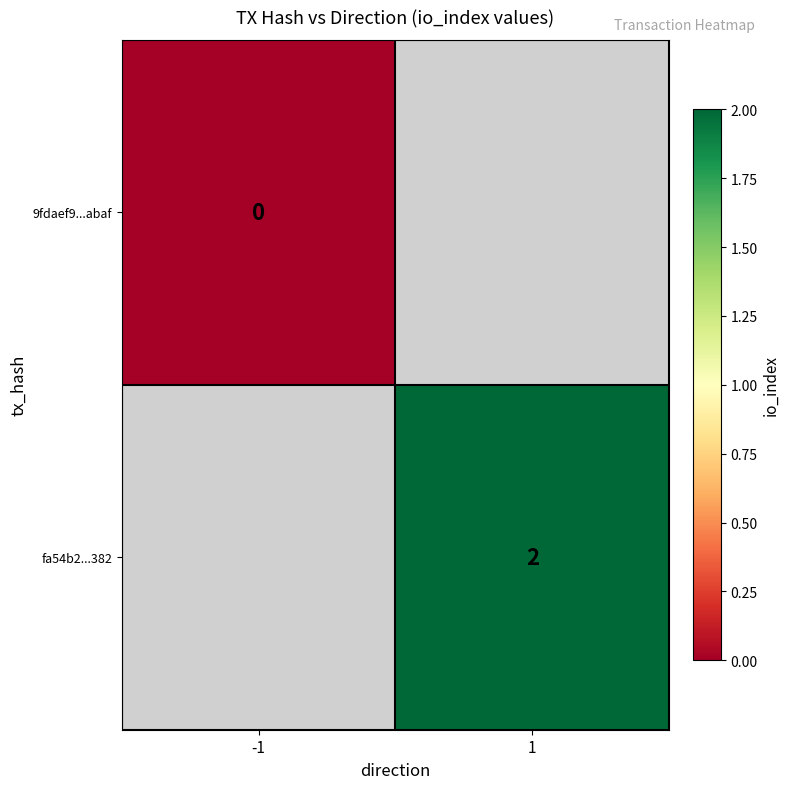

How many data points does each series have?

2